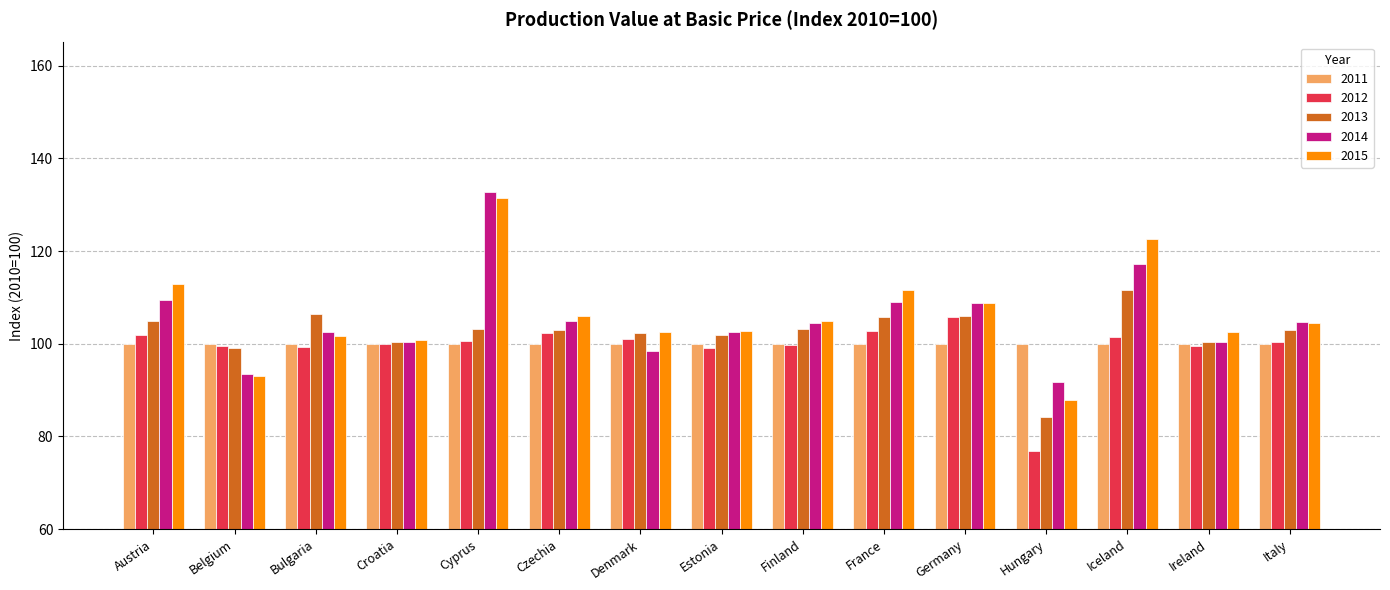

What is the highest value of the 2013 series?

111.6